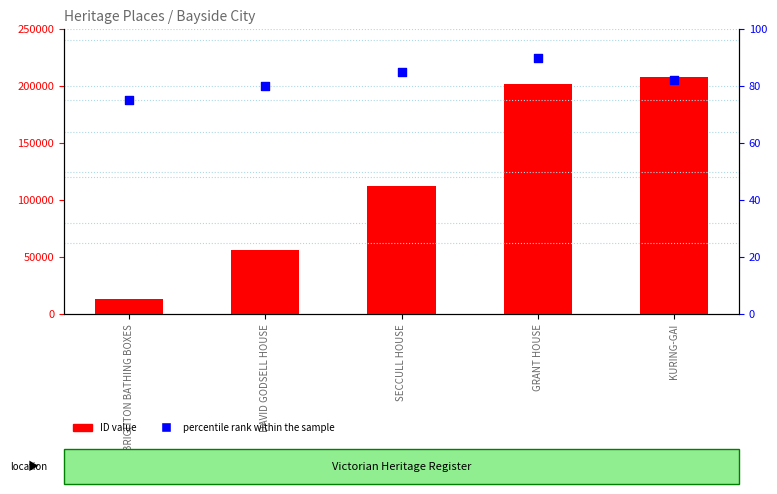

Which series has the largest total across all categories?

ID value